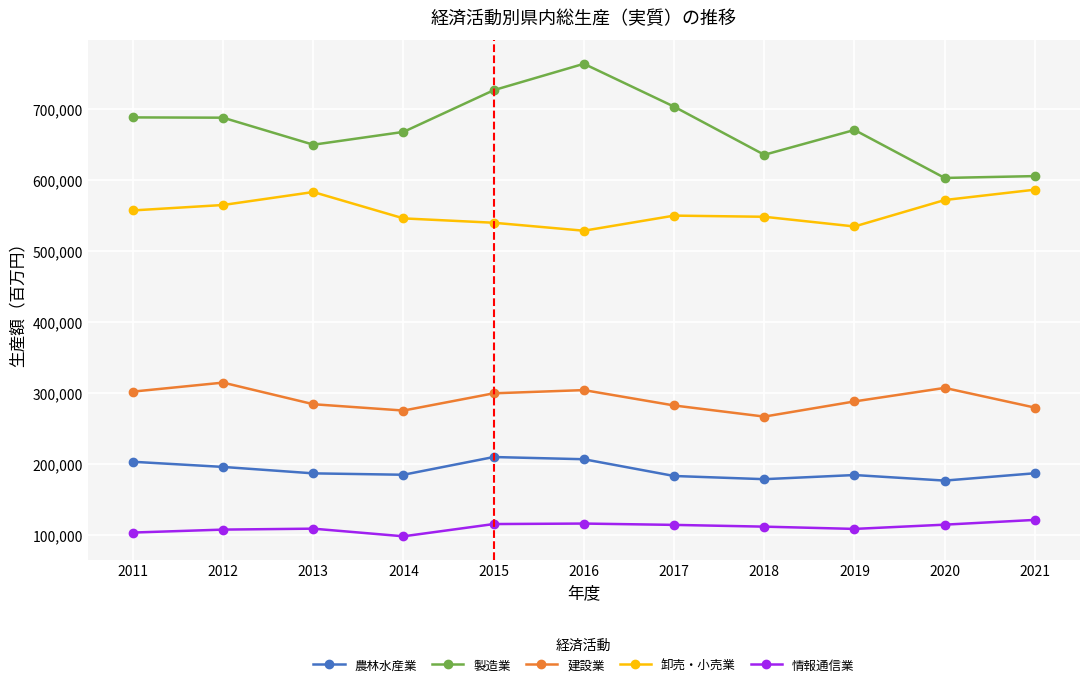

The value of 製造業 at 2015 is 726207. True or false?

True